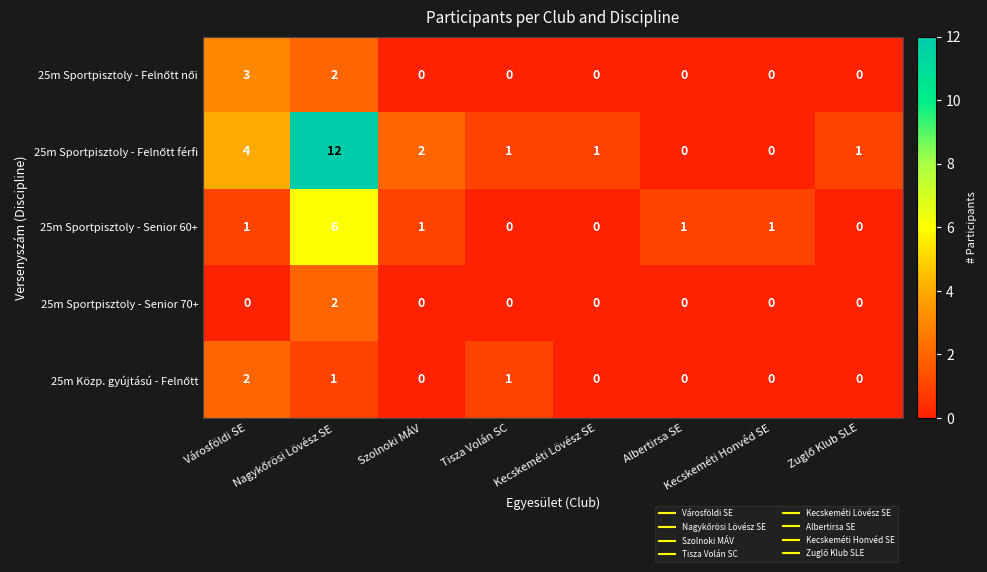

How many data points does each series have?

8